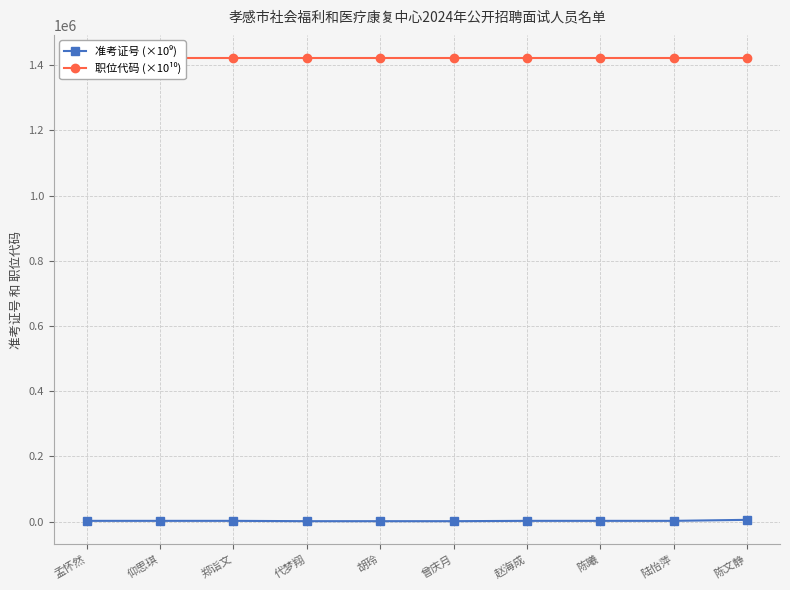

True or false: 职位代码 (×10¹⁰) has a value of 1422200.1 at 郑诣文.

True